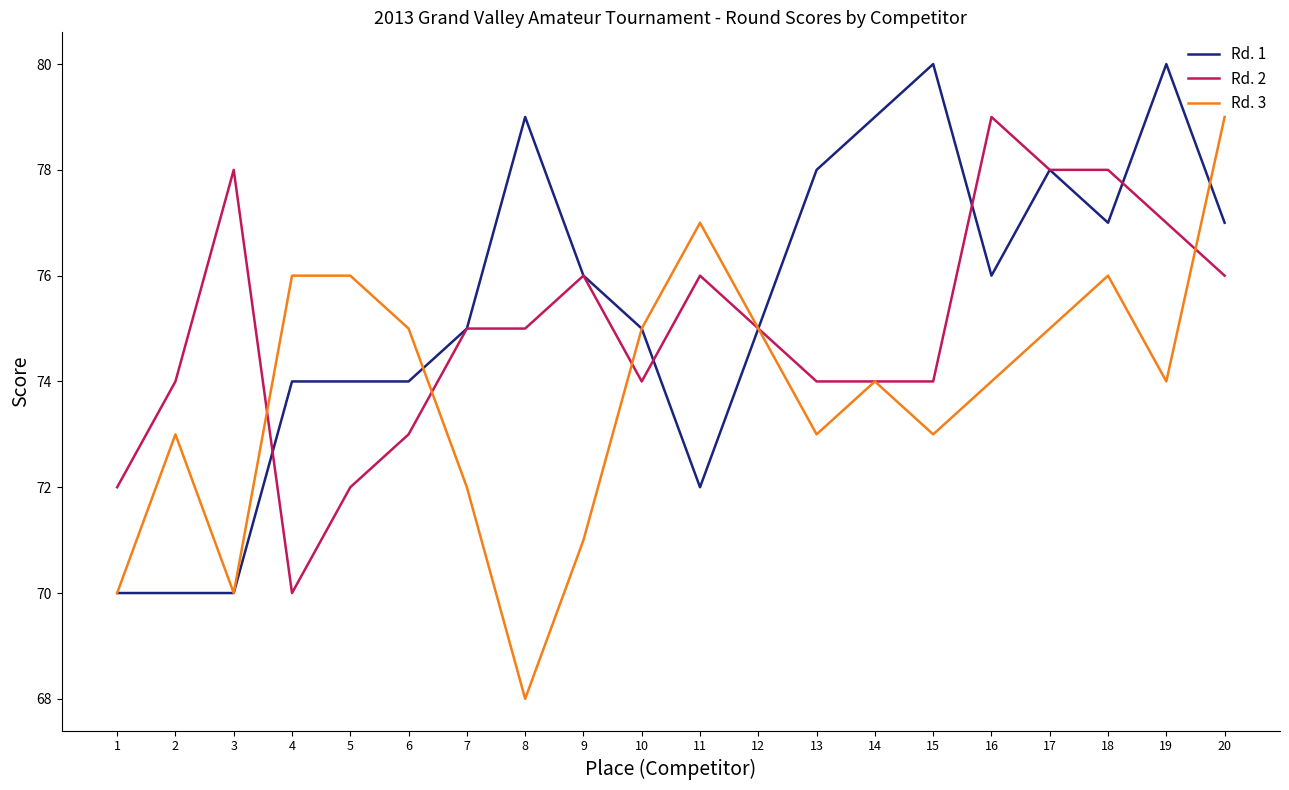

List the series in order of their overall mean, highest first.

Rd. 1, Rd. 2, Rd. 3